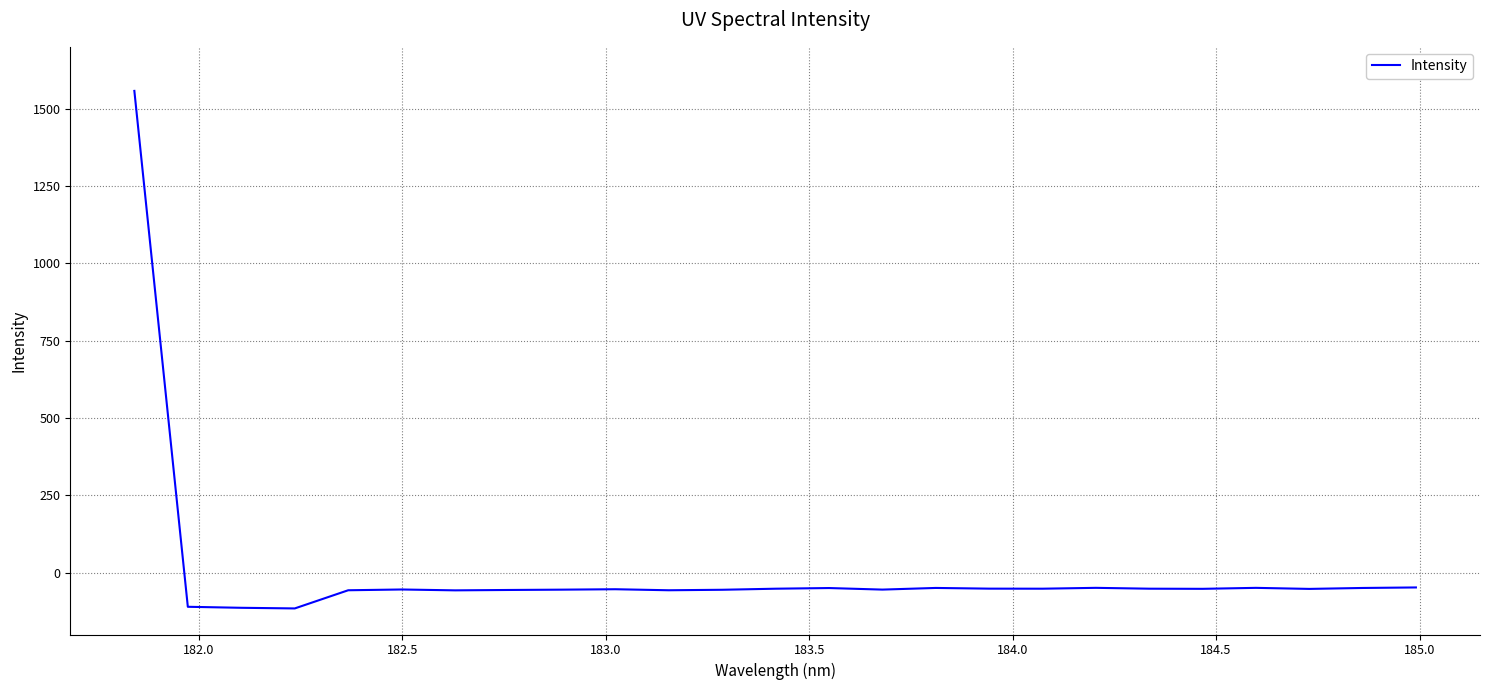

What is the maximum value shown in the chart?

1557.6